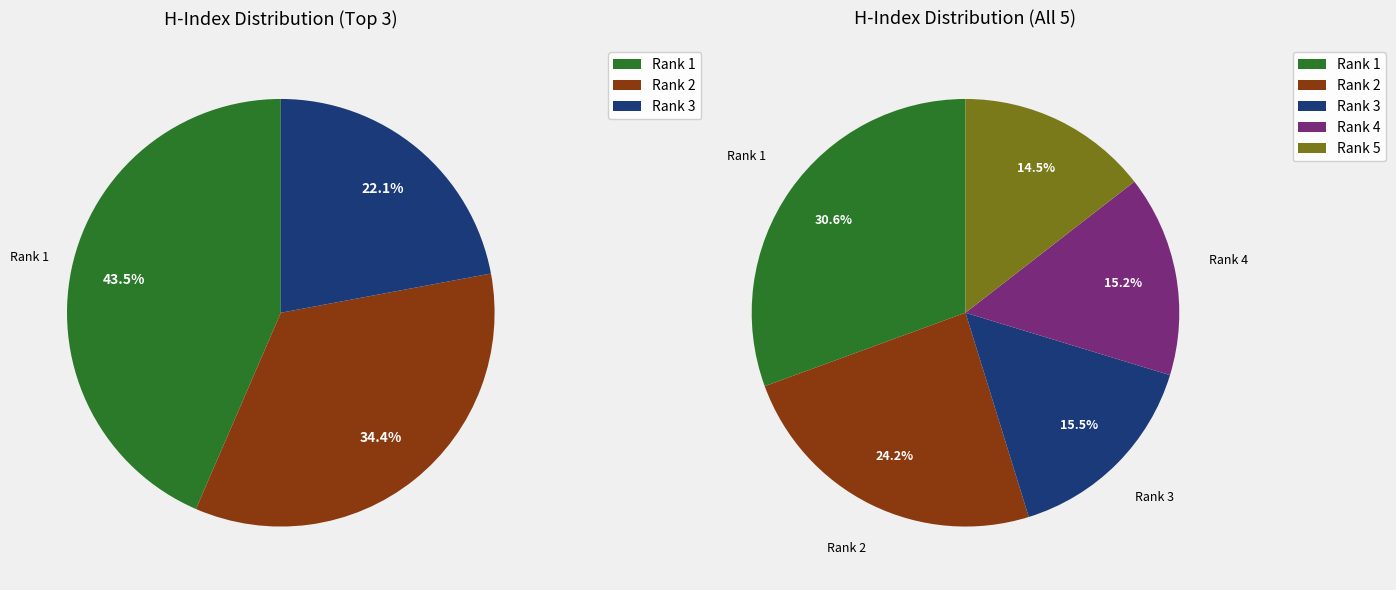

Is there any slice that represents more than half of the pie?

No